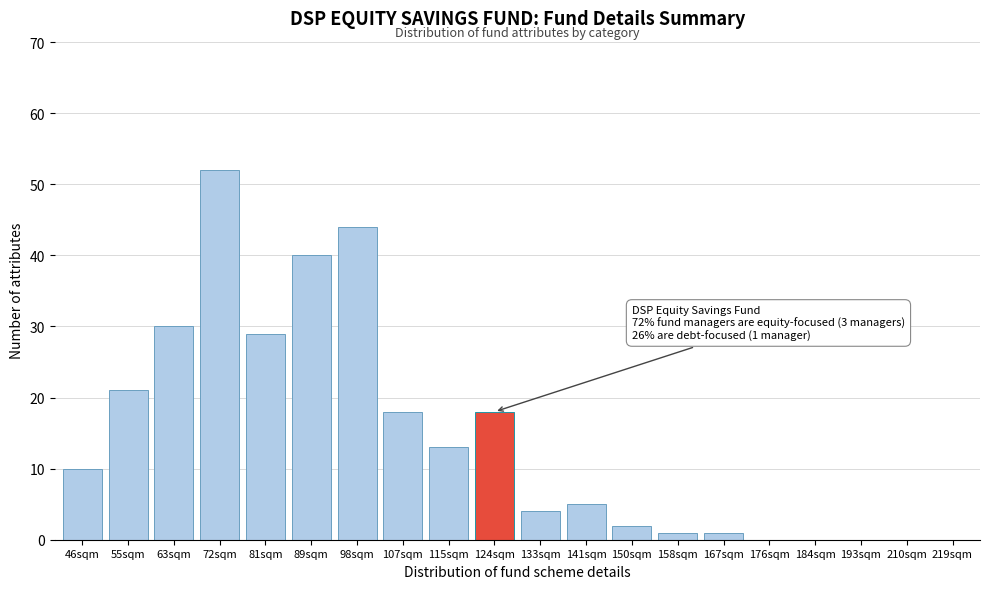

Reading left to right, list all the values displayed in this chart.

46sqm=10	55sqm=21	63sqm=30	72sqm=52	81sqm=29	89sqm=40	98sqm=44	107sqm=18	115sqm=13	124sqm=18	133sqm=4	141sqm=5	150sqm=2	158sqm=1	167sqm=1	176sqm=0	184sqm=0	193sqm=0	210sqm=0	219sqm=0